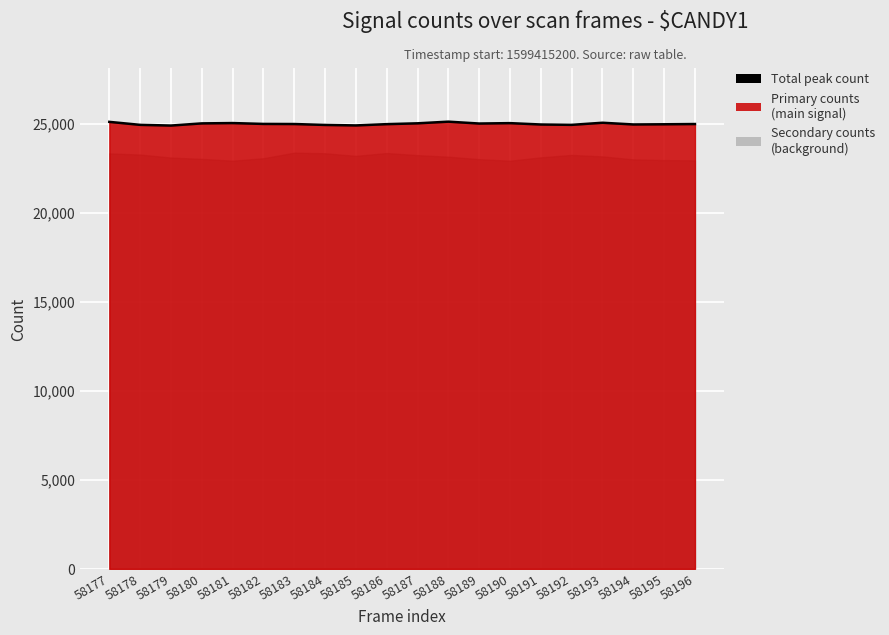

How many values are below 24977?

9